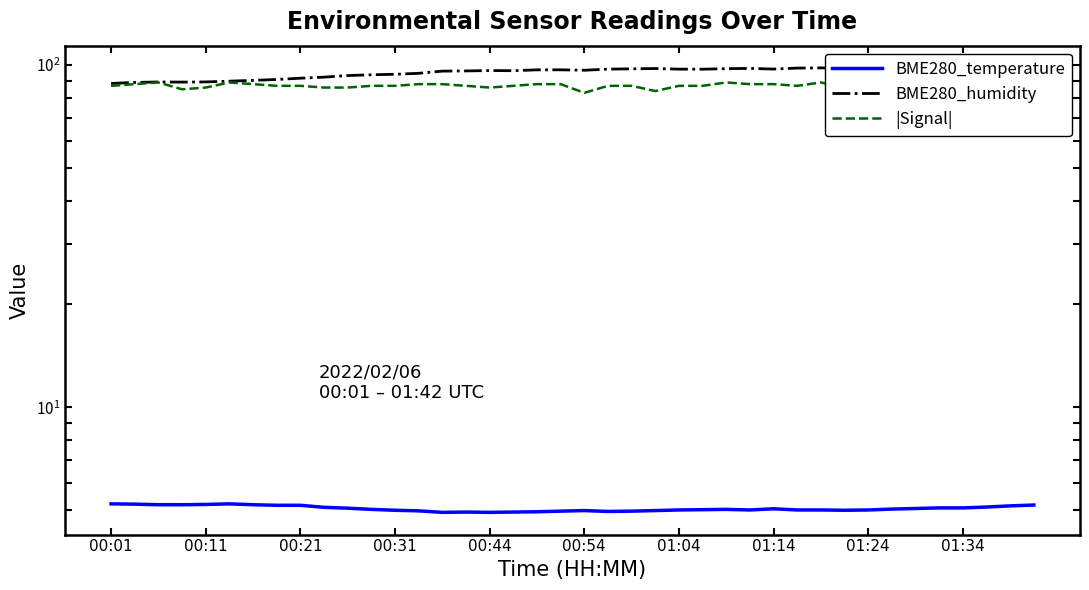

Is the value of BME280_humidity at 20 greater than the value of |Signal| at 22?

Yes